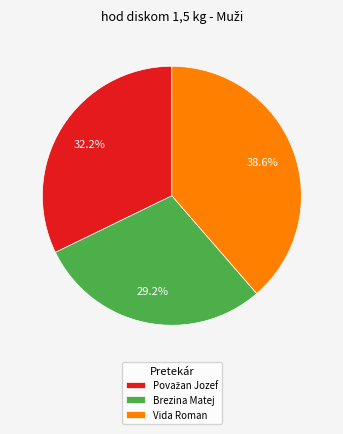

Which category has the smallest portion of the pie?

Brezina Matej